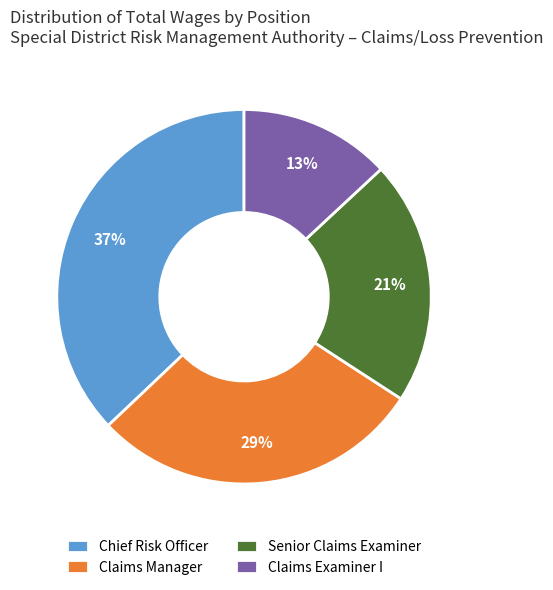

To the nearest percent, what is the average slice percentage?

25%